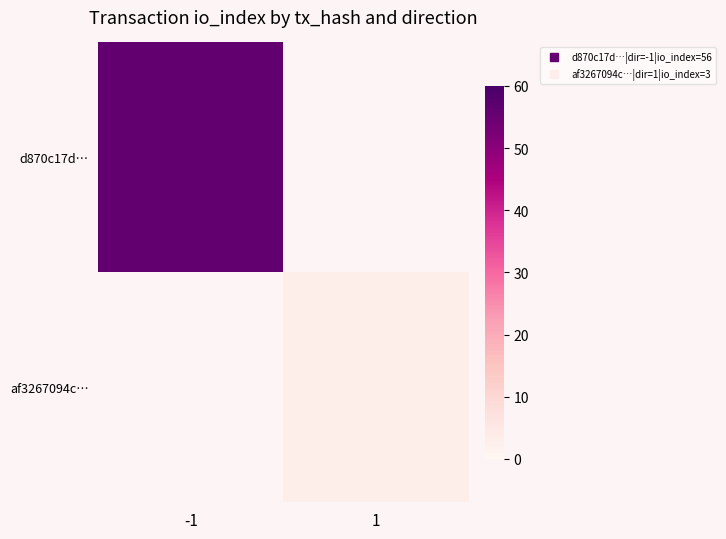

Rank the series at 1 from highest to lowest value.

d870c17d…, af3267094c…